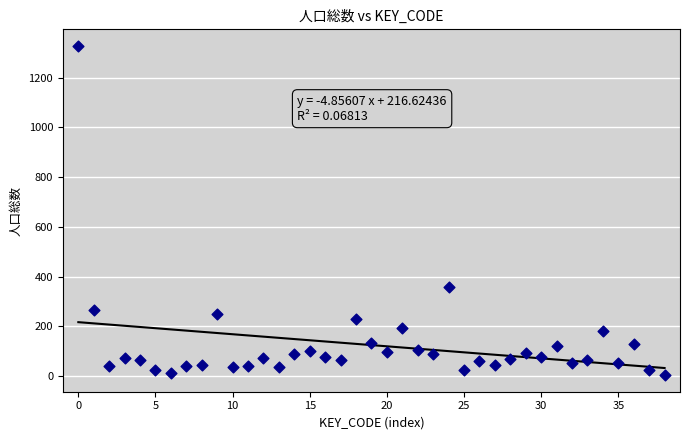

What Y value in the scatter plot is closest to 665?

360